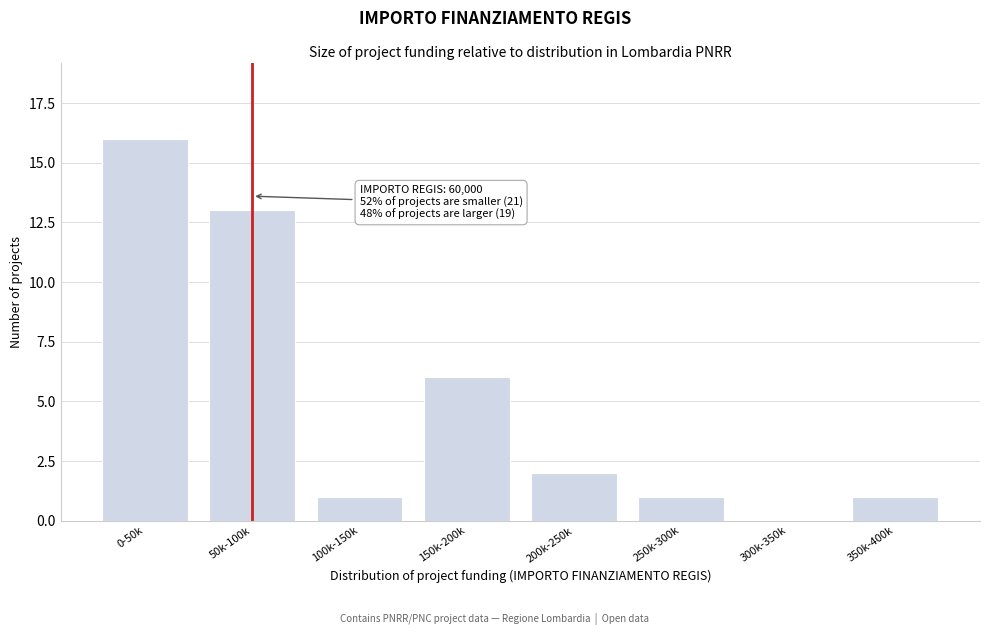

Reading left to right, list all the values displayed in this chart.

0-50k=16	50k-100k=13	100k-150k=1	150k-200k=6	200k-250k=2	250k-300k=1	300k-350k=0	350k-400k=1